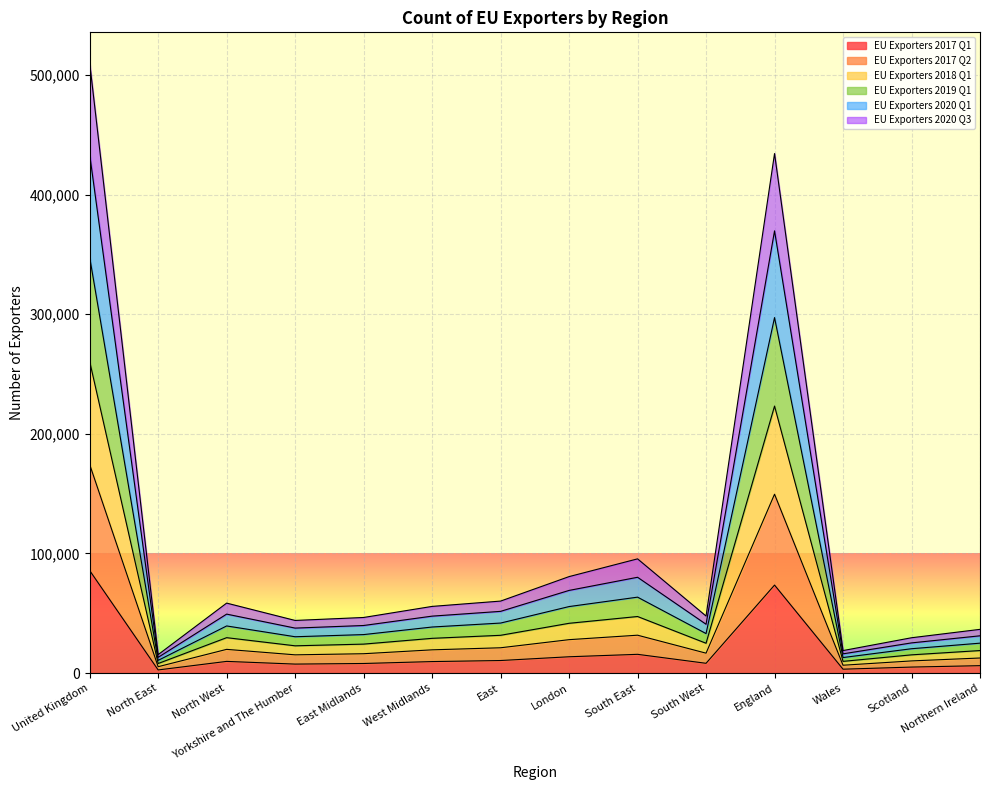

At which category is the sum across all series the highest?

United Kingdom